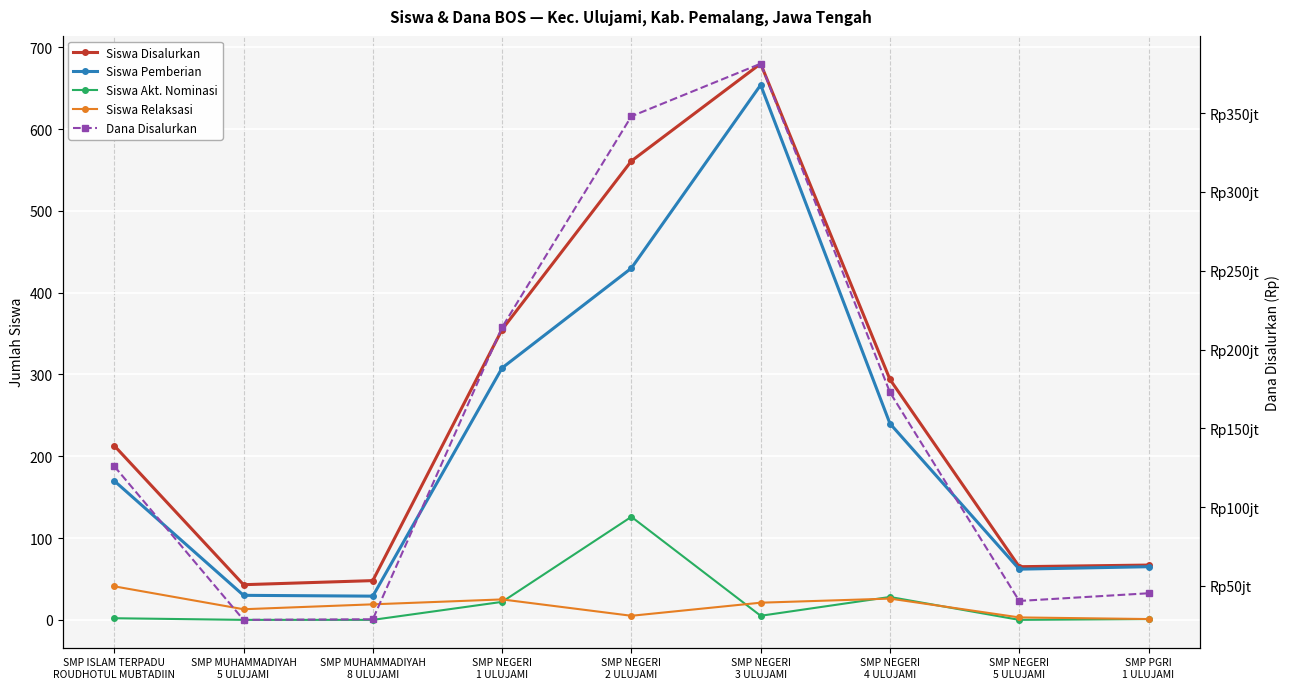

What is the value of the Siswa Relaksasi point at the 4th from the left?

25